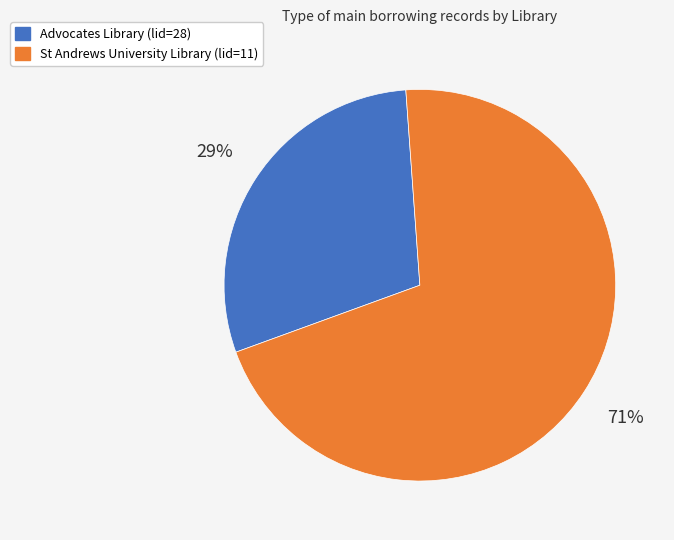

What is the majority slice?

St Andrews University Library (lid=11)